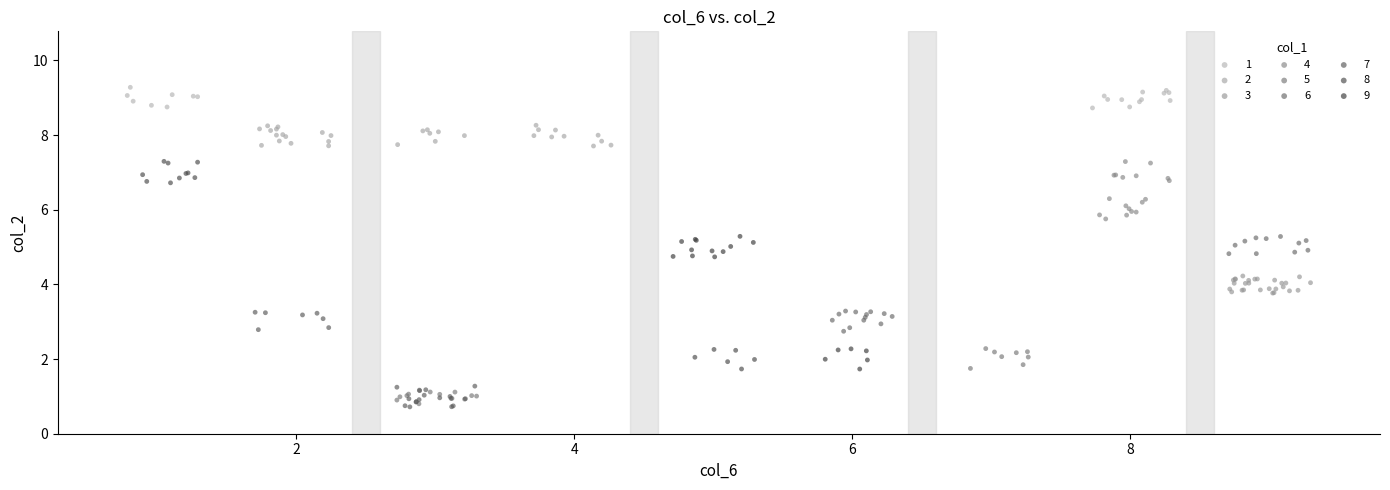

What are all the series names shown in the legend?

1, 2, 3, 4, 5, 6, 7, 8, 9